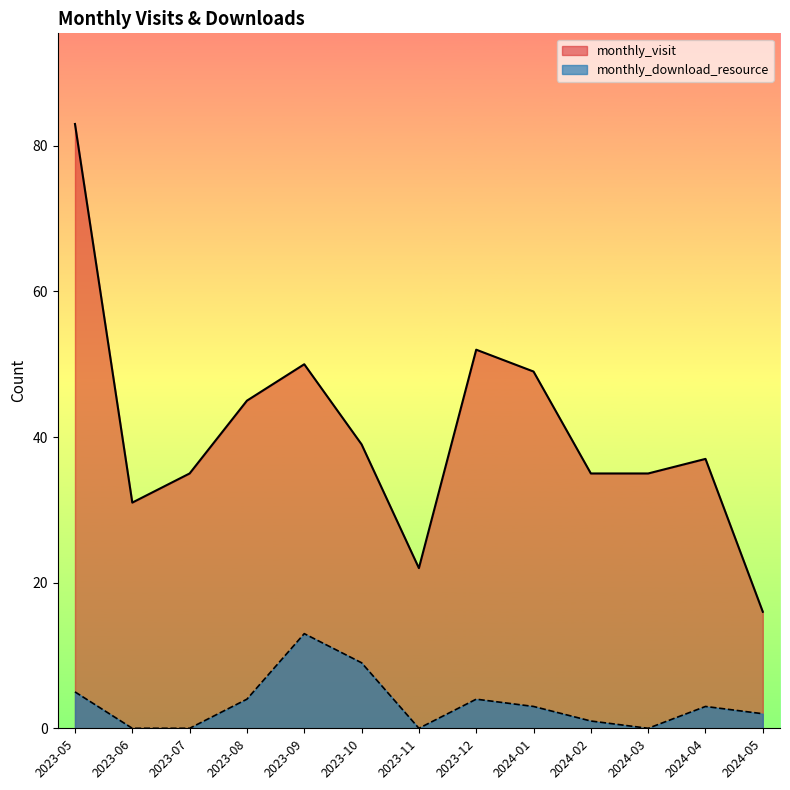

True or false: monthly_download_resource and monthly_visit intersect in this chart.

False